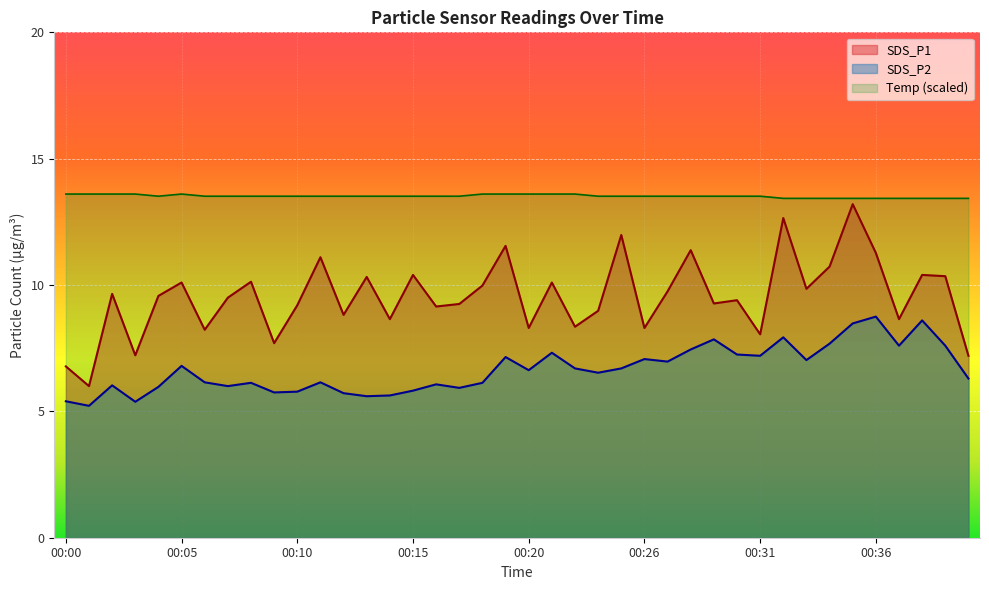

Between 00:36 and 00:38, which is larger?

00:36